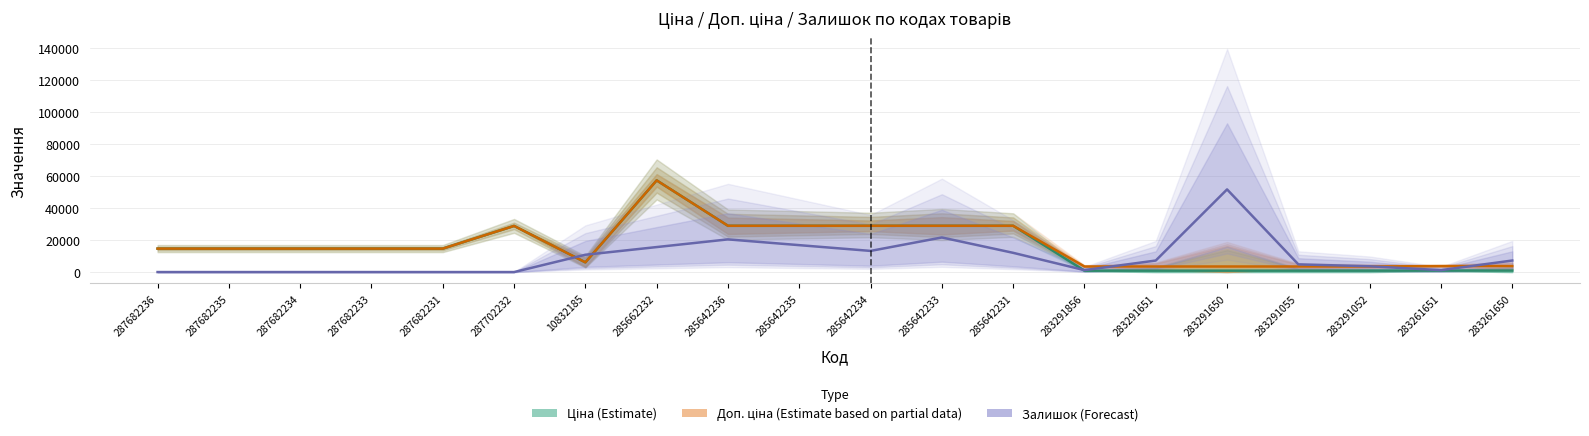

How many times do Залишок (Forecast) and Доп. ціна (Estimate based on partial data) cross each other?

5